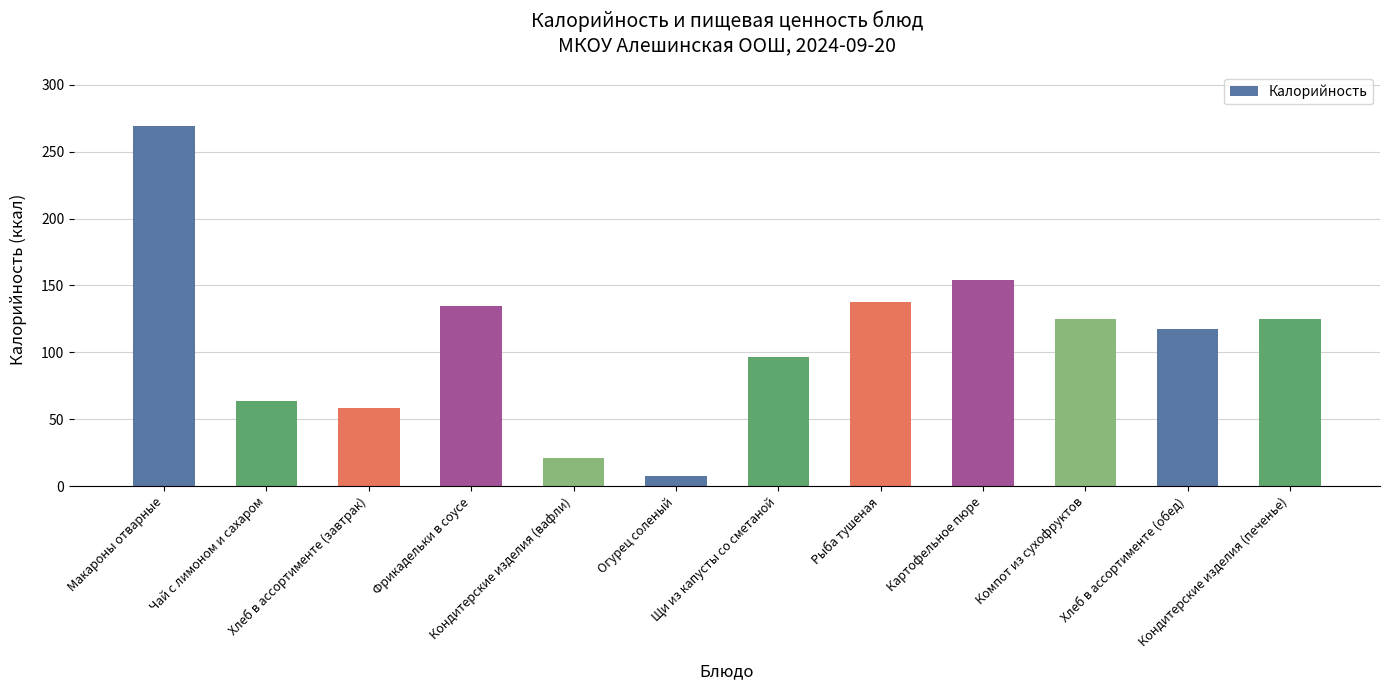

Which has a higher value, Макароны отварные or Кондитерские изделия (вафли)?

Макароны отварные